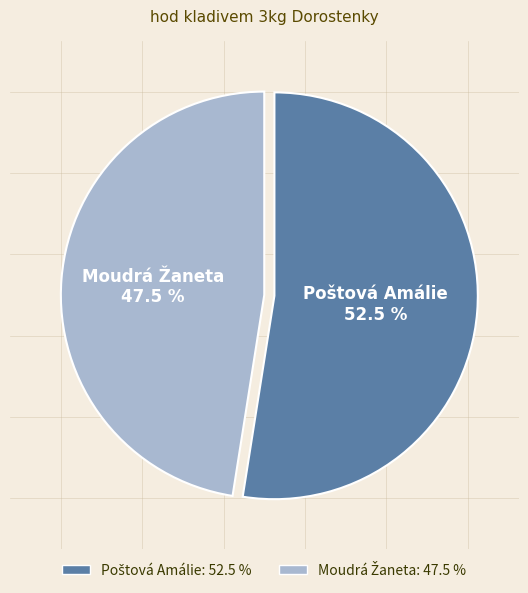

Is there a majority slice in this chart?

Yes